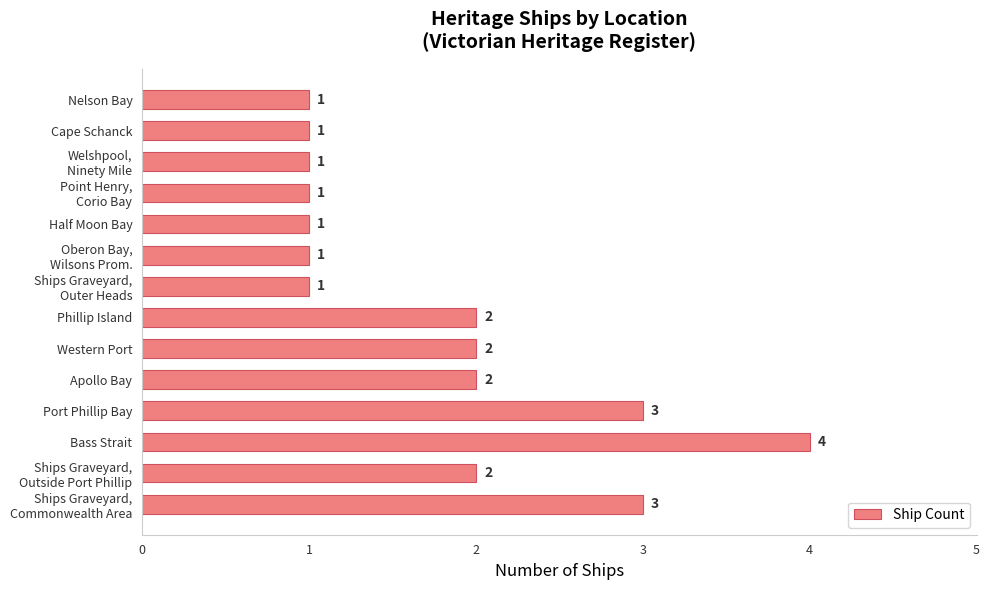

Reading top to bottom, transcribe all the data shown in this chart.

1	1	1	1	1	1	1	2	2	2	3	4	2	3